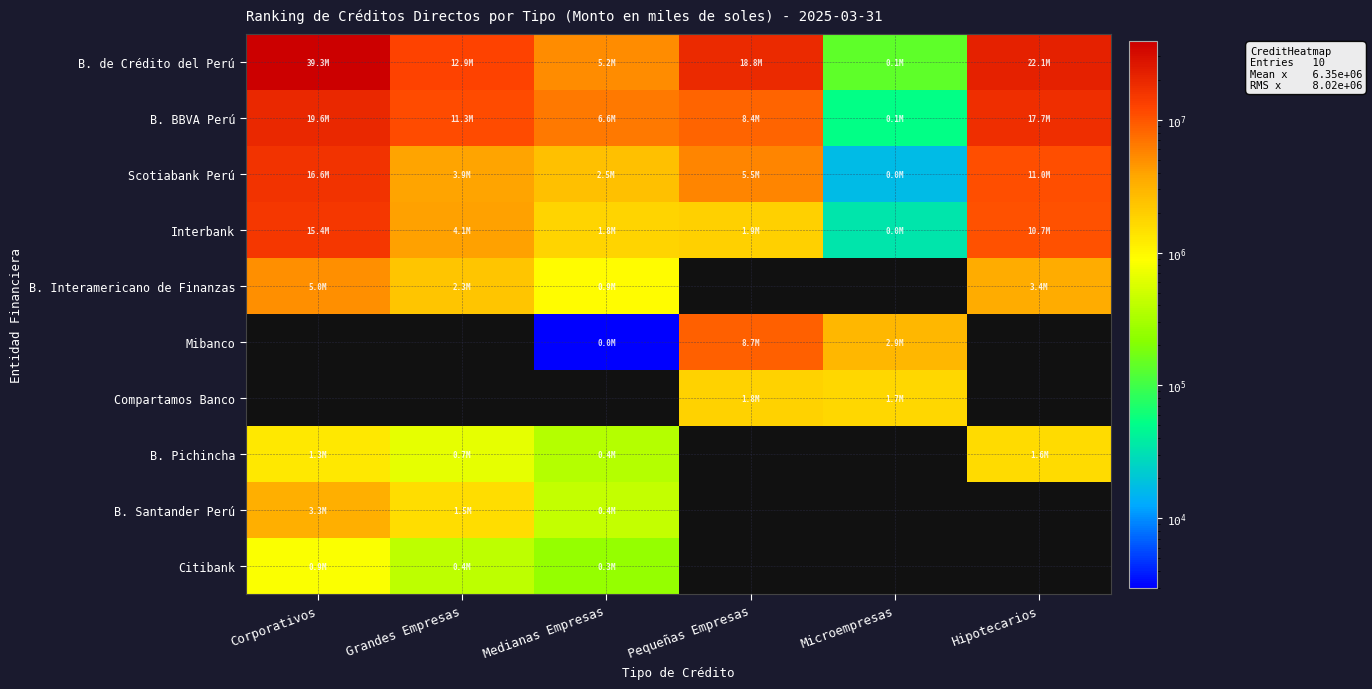

Is the value of B. BBVA Perú at Medianas Empresas greater than the value of B. Pichincha at Hipotecarios?

Yes